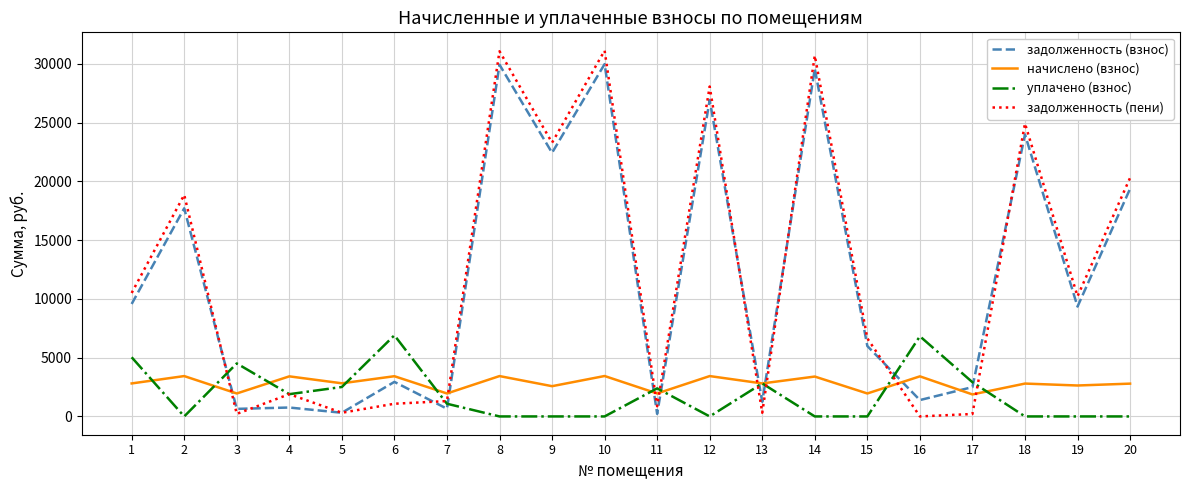

After their last crossing, which series has the higher values: задолженность (взнос) or начислено (взнос)?

задолженность (взнос)